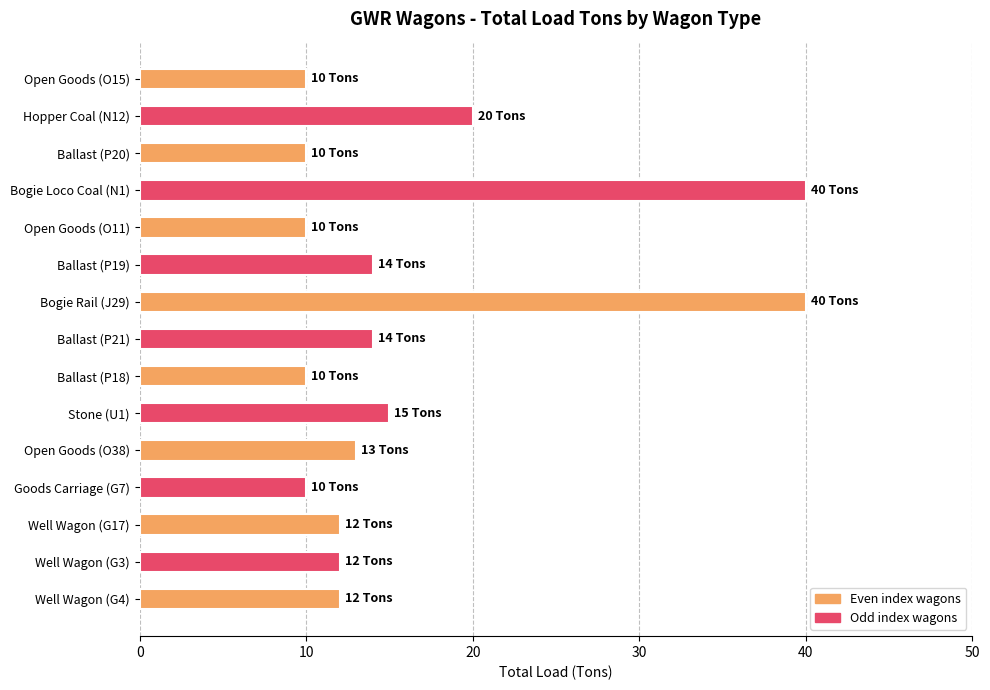

What is the average value?

16